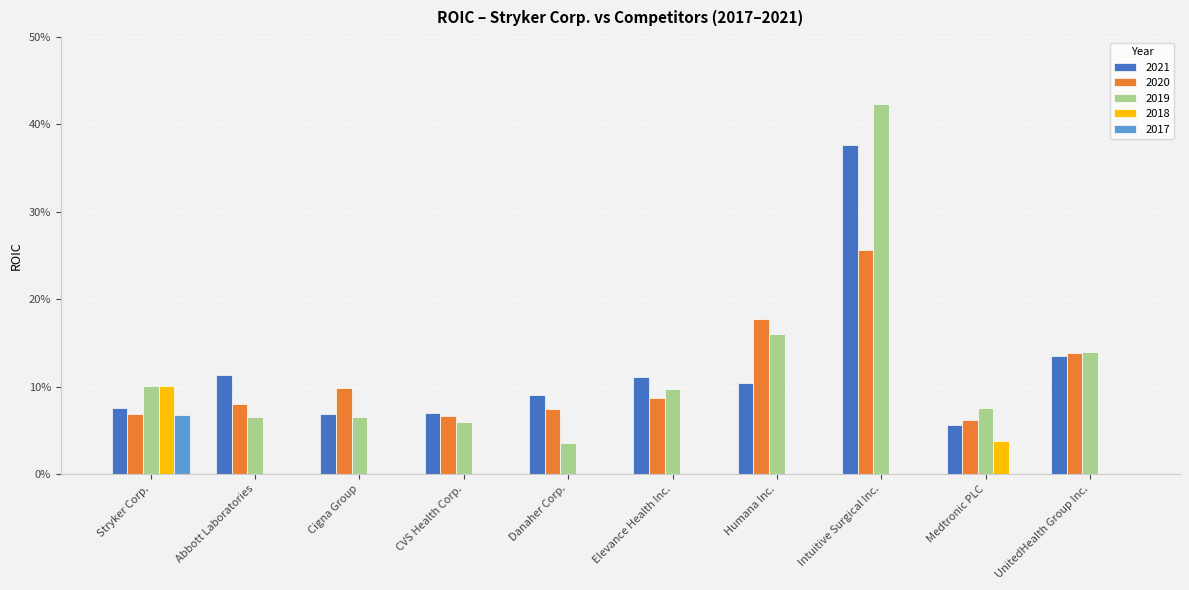

Are the bars horizontal?

No